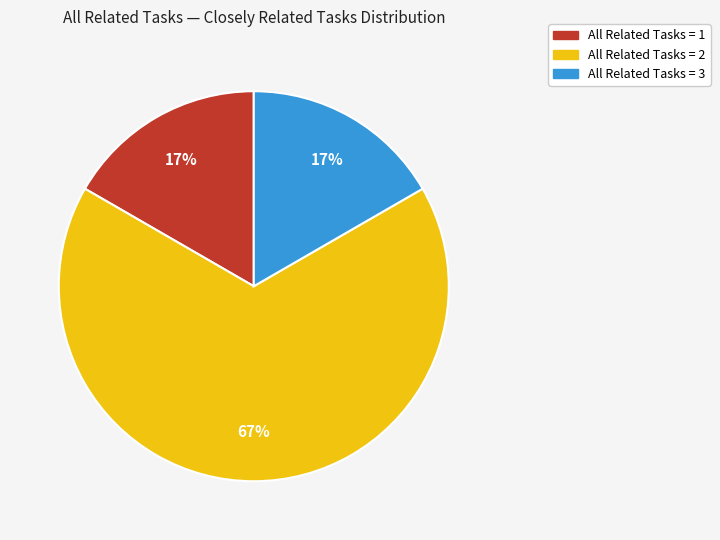

To the nearest percent, what is the difference between the largest and smallest slice percentages?

50%